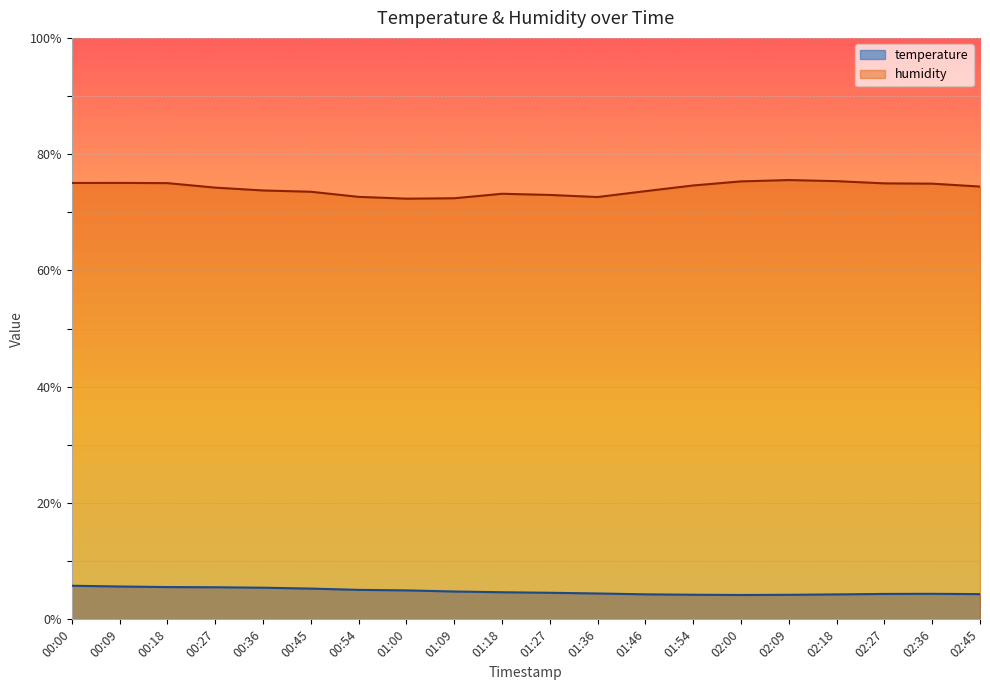

How many interior local valleys does the humidity series have?

2